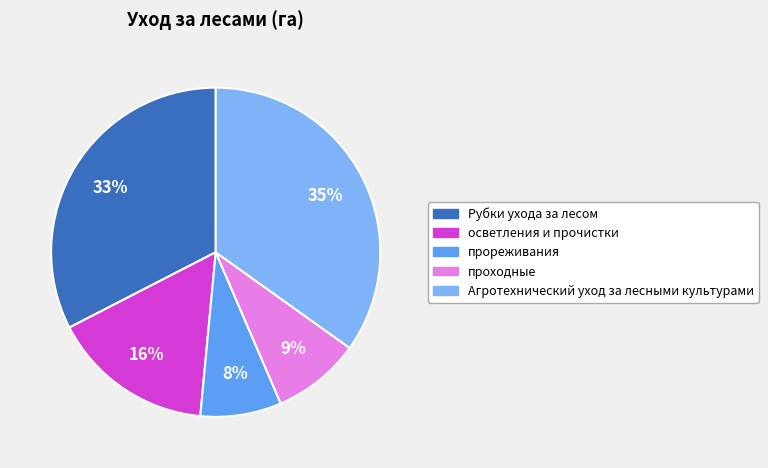

To the nearest percent, what percentage of the pie is прореживания?

8%